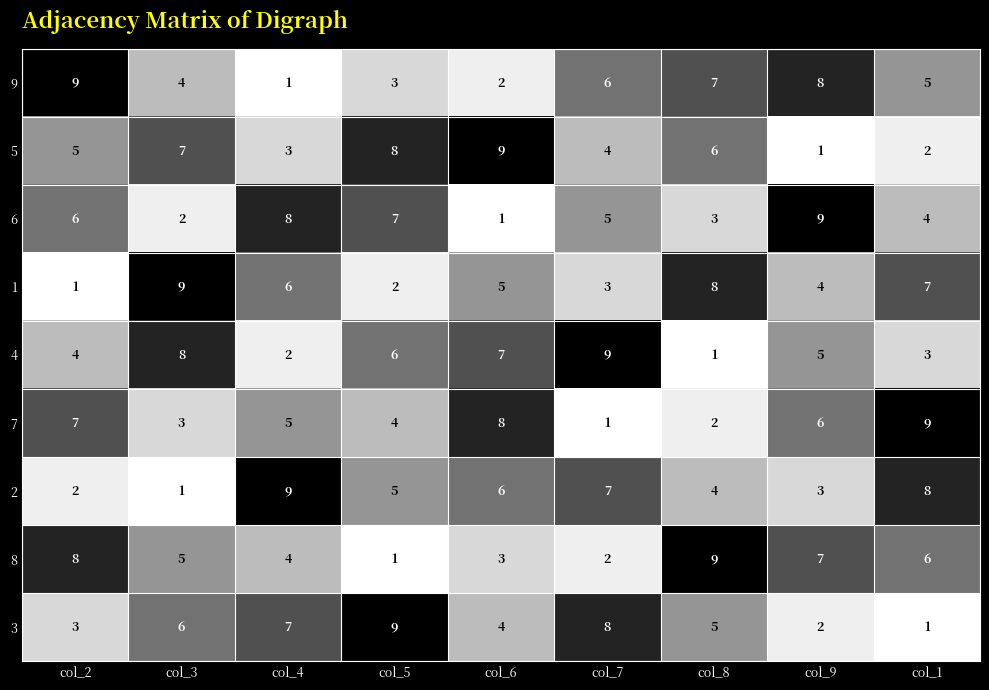

What is the spread (max minus min) of values at col_6?

8